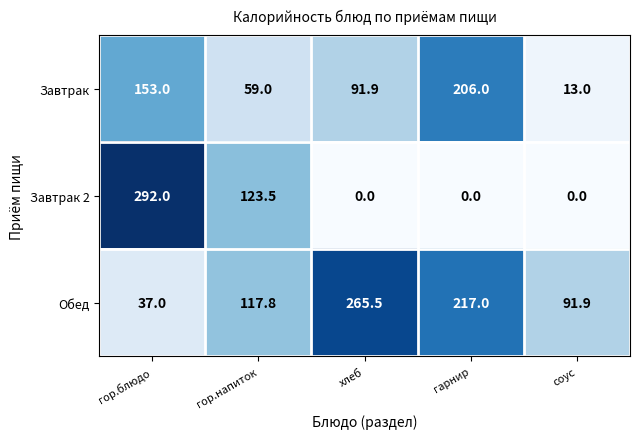

How many values in the Обед series are below 117?

2